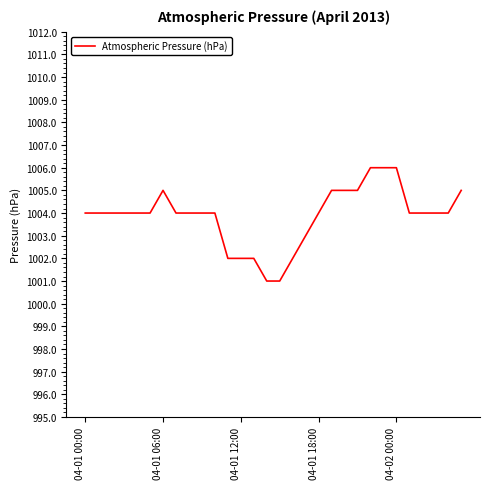

What is the maximum value shown in the chart?

1006